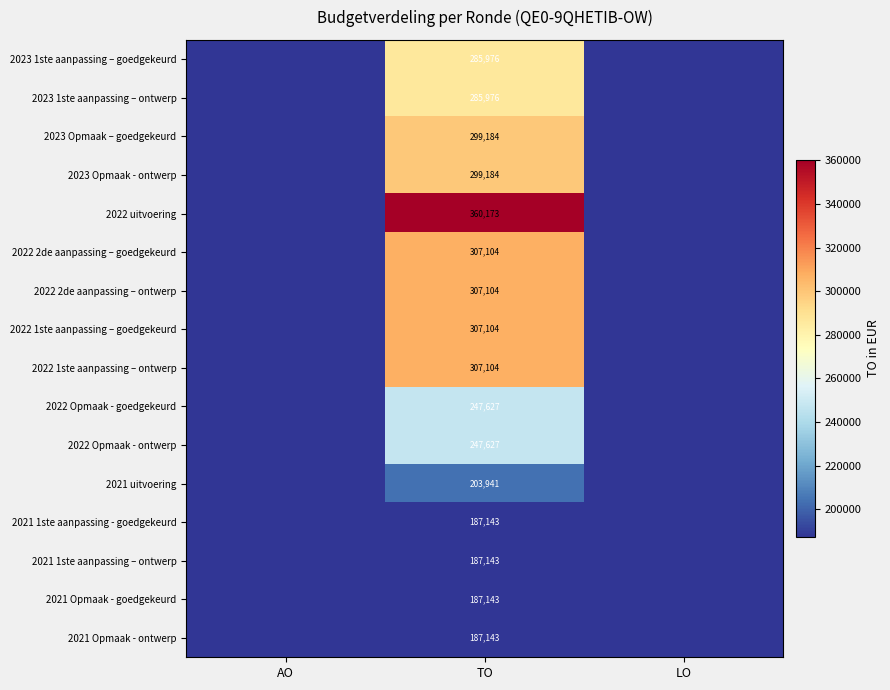

How many categories are shown in the chart?

3